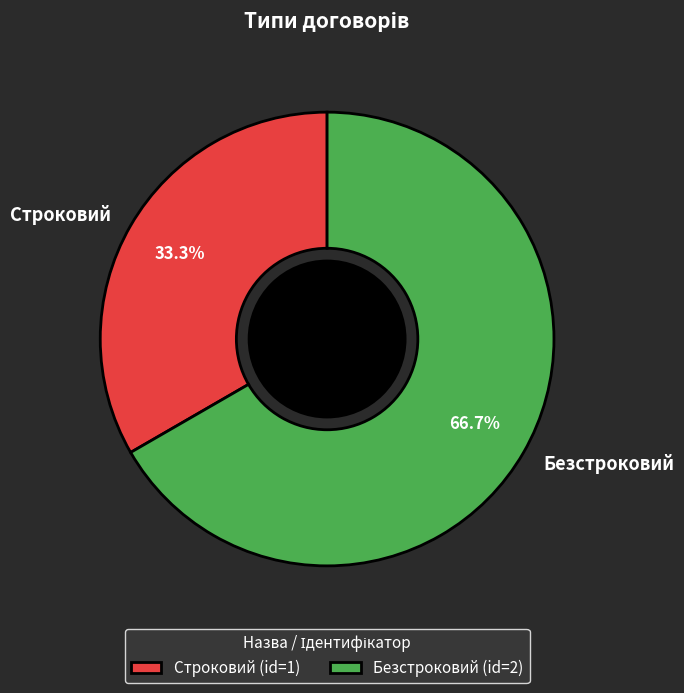

To the nearest percent, what portion does Безстроковий represent?

67%